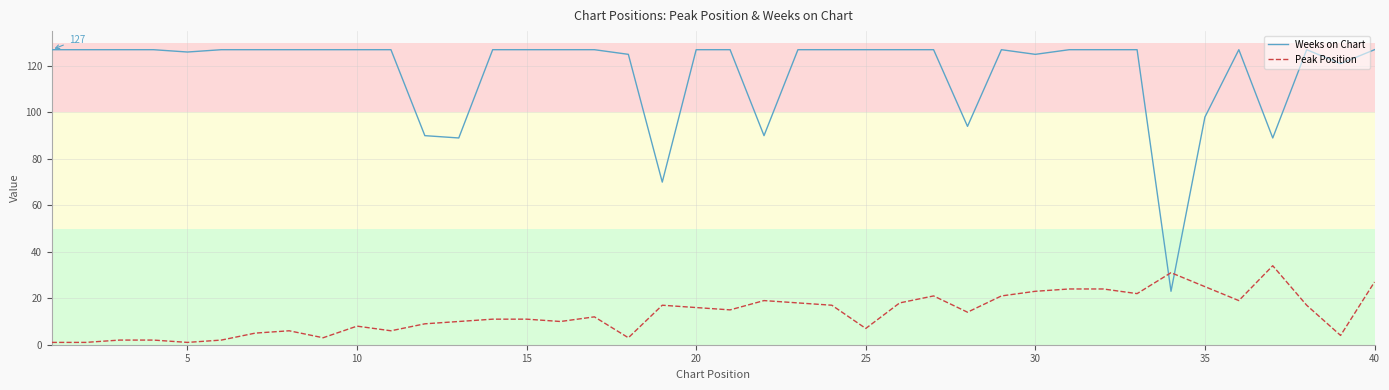

Reading right to left, list all the values displayed in this chart.

Weeks on Chart: 127	121	127	89	127	98	23	127	127	127	125	127	94	127	127	127	127	127	90	127	127	70	125	127	127	127	127	89	90	127	127	127	127	127	127	126	127	127	127	127
Peak Position: 27	4	17	34	19	25	31	22	24	24	23	21	14	21	18	7	17	18	19	15	16	17	3	12	10	11	11	10	9	6	8	3	6	5	2	1	2	2	1	1